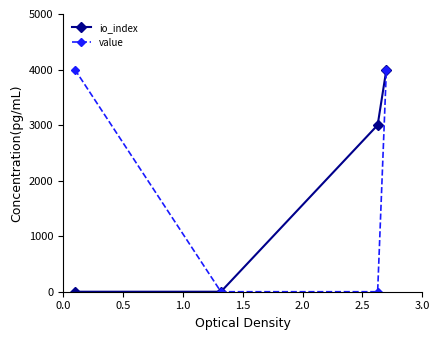

Which series has the largest total across all categories?

value